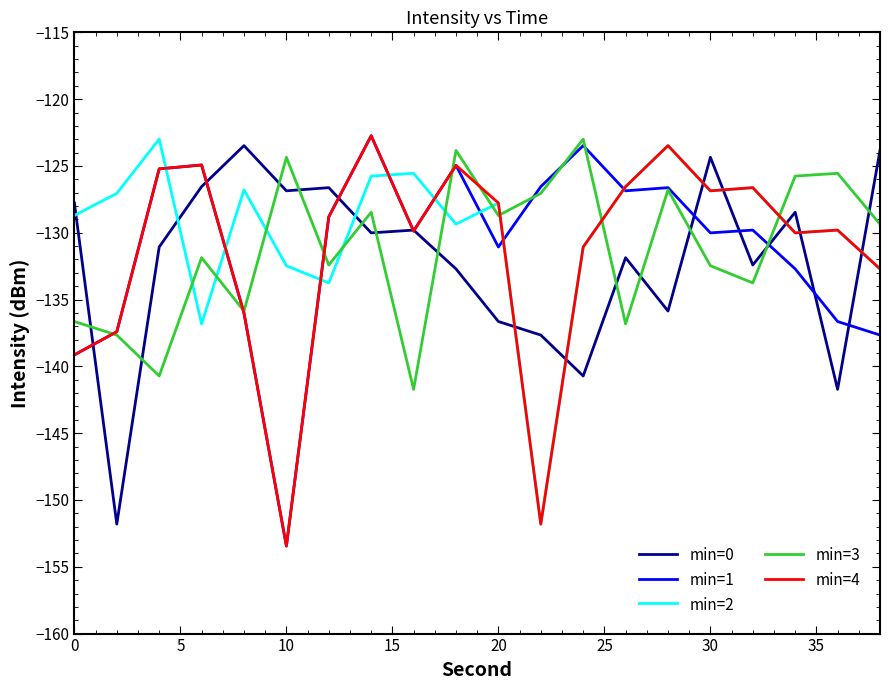

What is the lowest value of the min=2 series?

-151.8